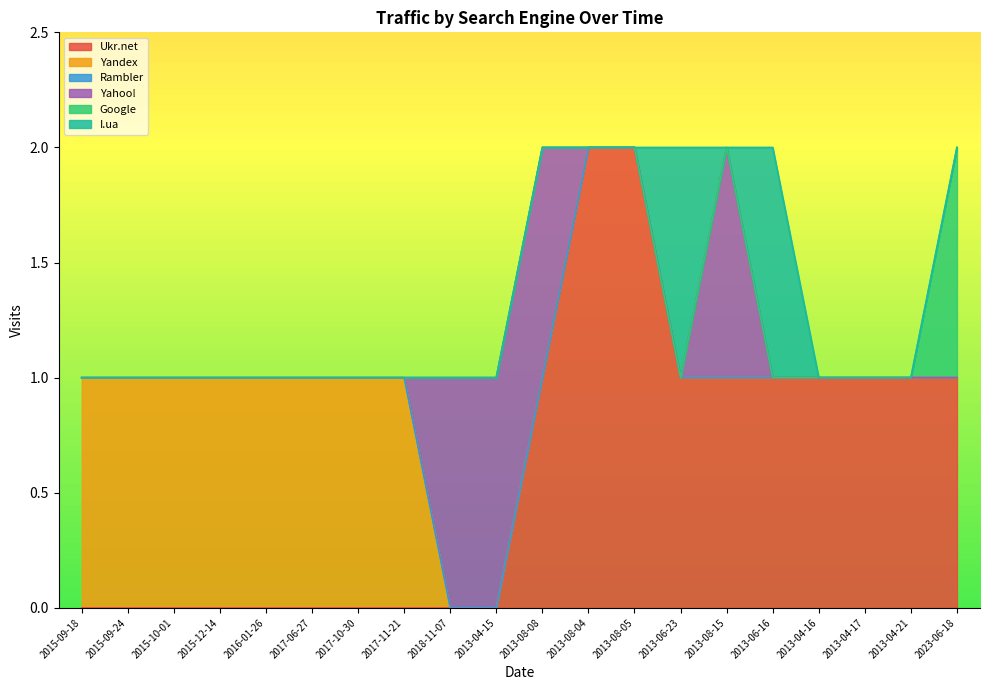

What are all the series names shown in the legend?

Ukr.net, Yandex, Rambler, Yahoo!, Google, I.ua